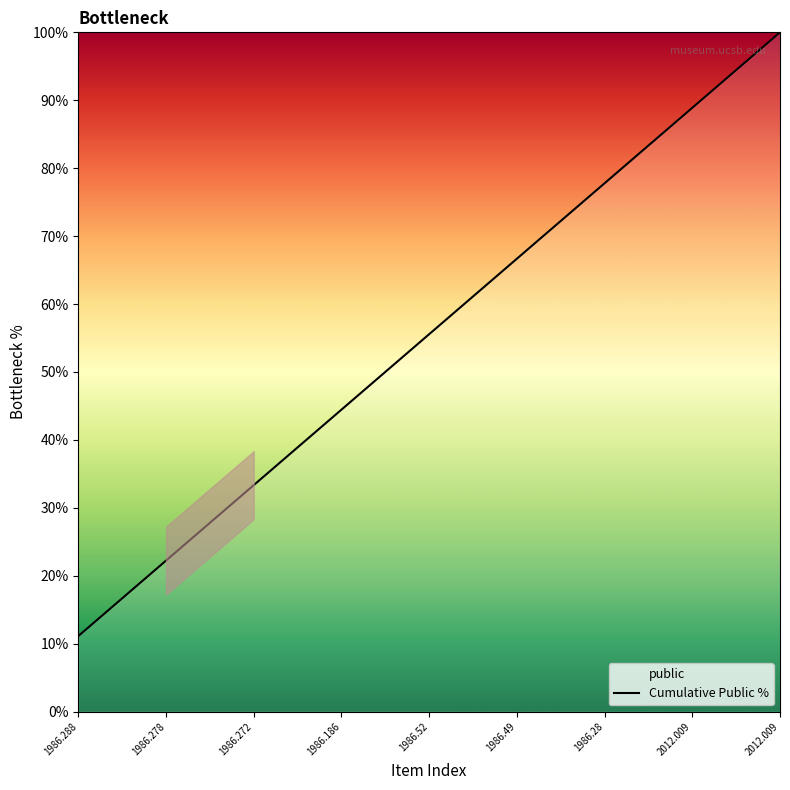

Rank the categories by value from highest to lowest.

2012.009, 2012.009, 1986.28, 1986.49, 1986.52, 1986.186, 1986.272, 1986.278, 1986.288